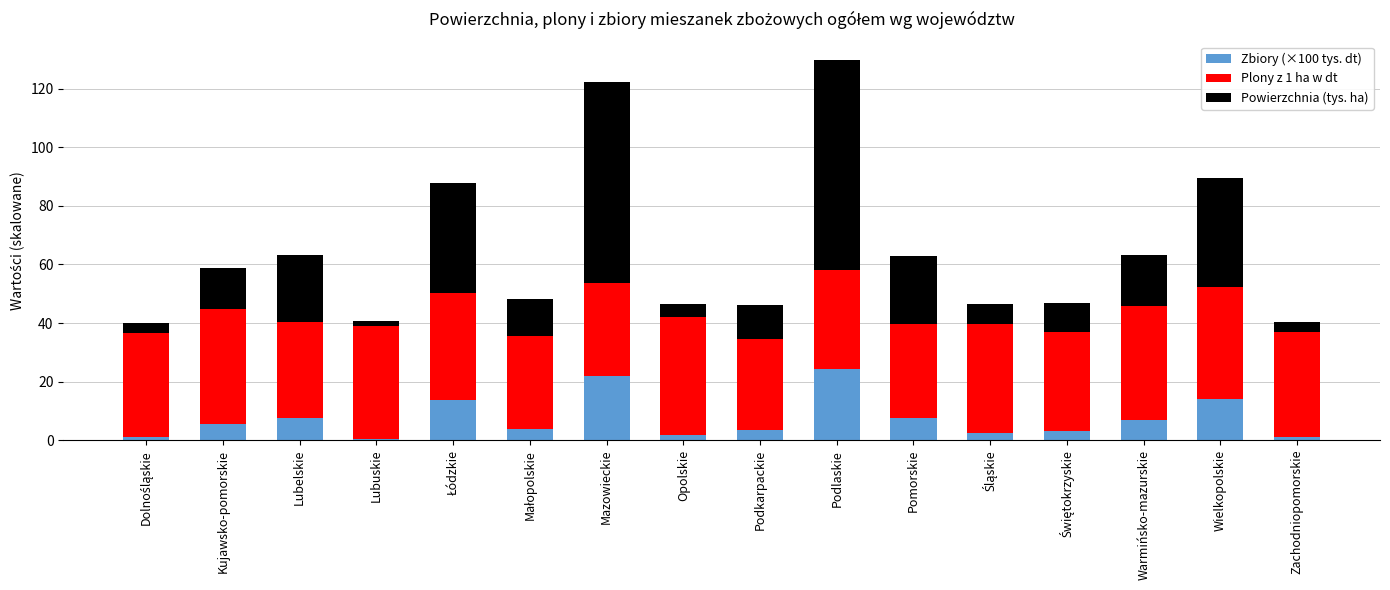

What value does the Zbiory (×100 tys. dt) series have at Wielkopolskie?

14.2